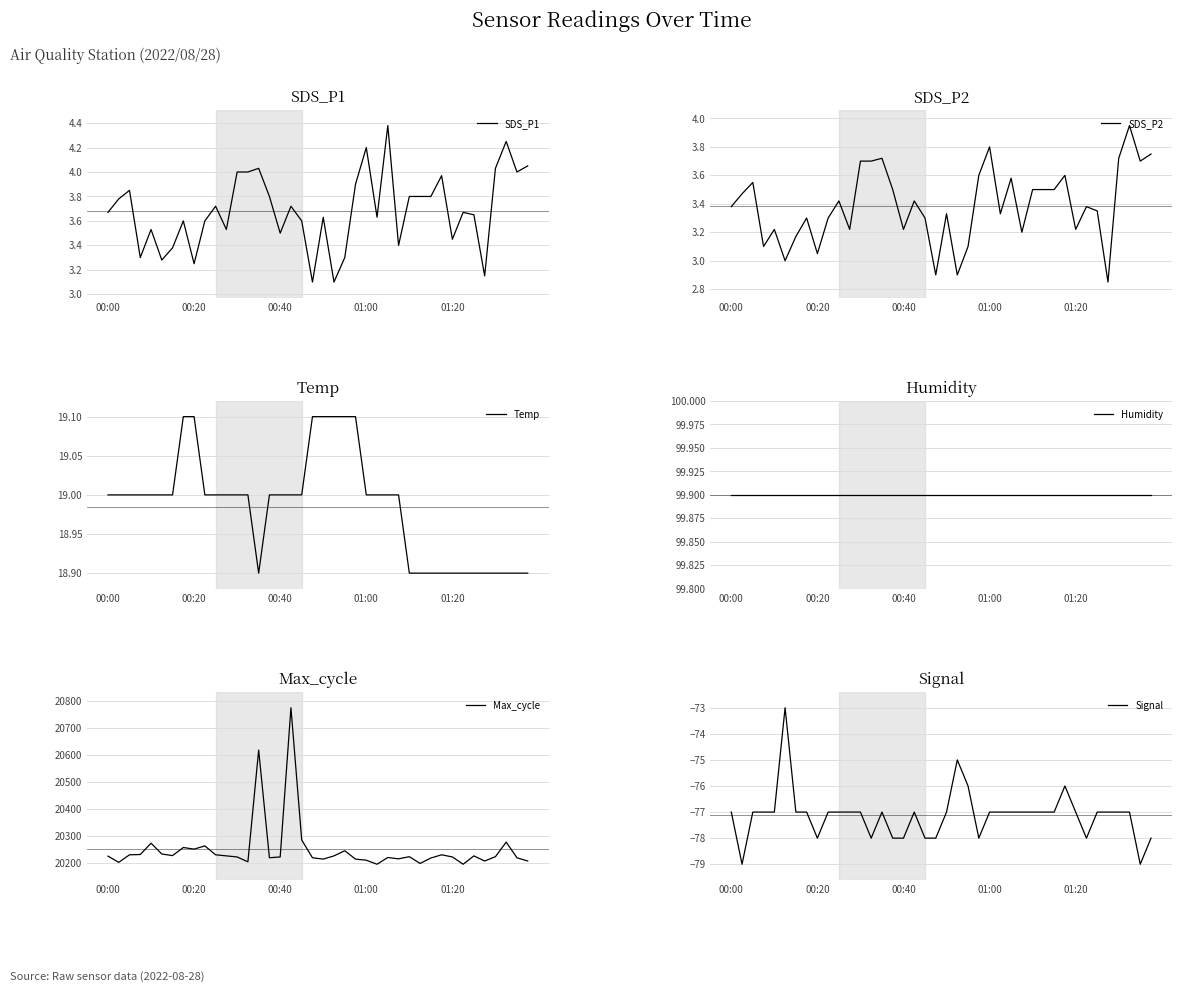

True or false: Max_cycle has more than 1 points higher than both neighbors.

True